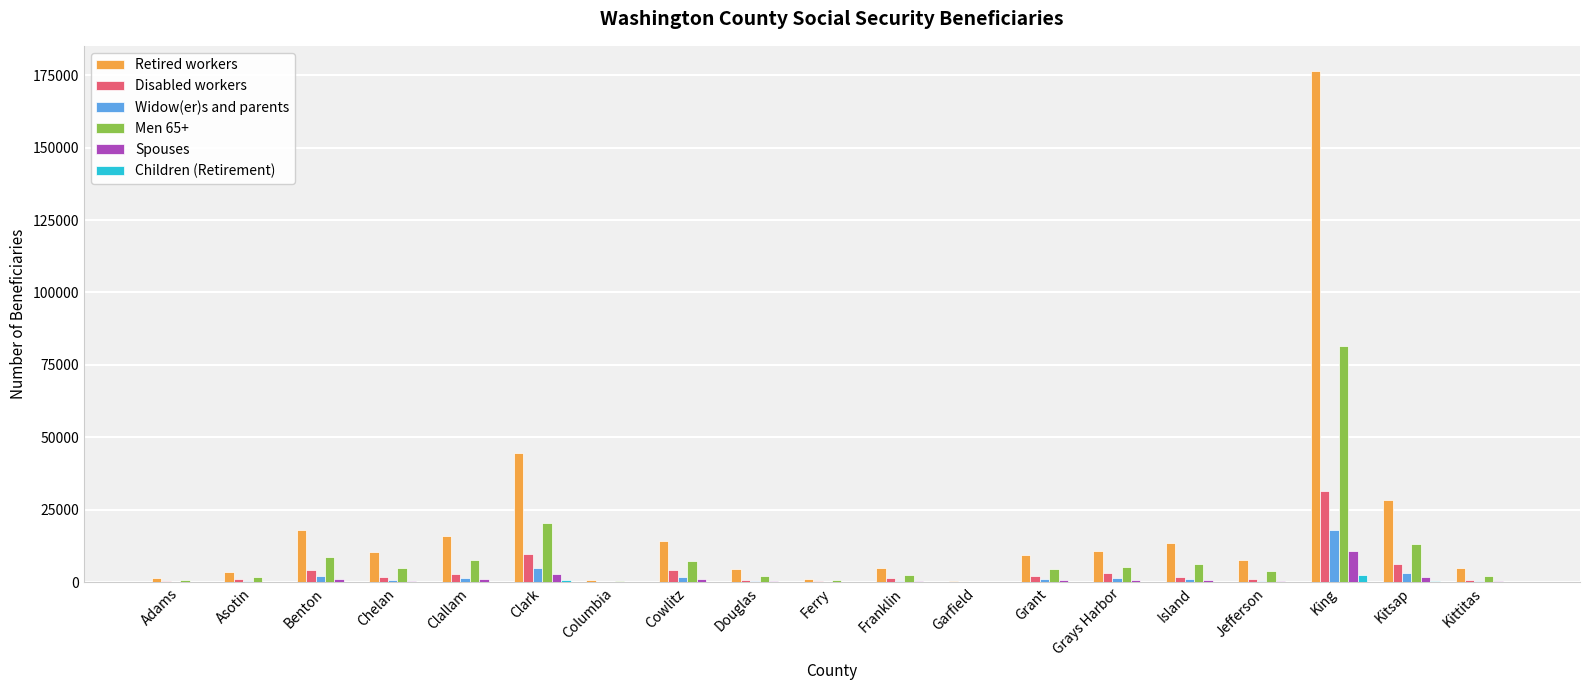

Which series has the largest range (max minus min)?

Retired workers